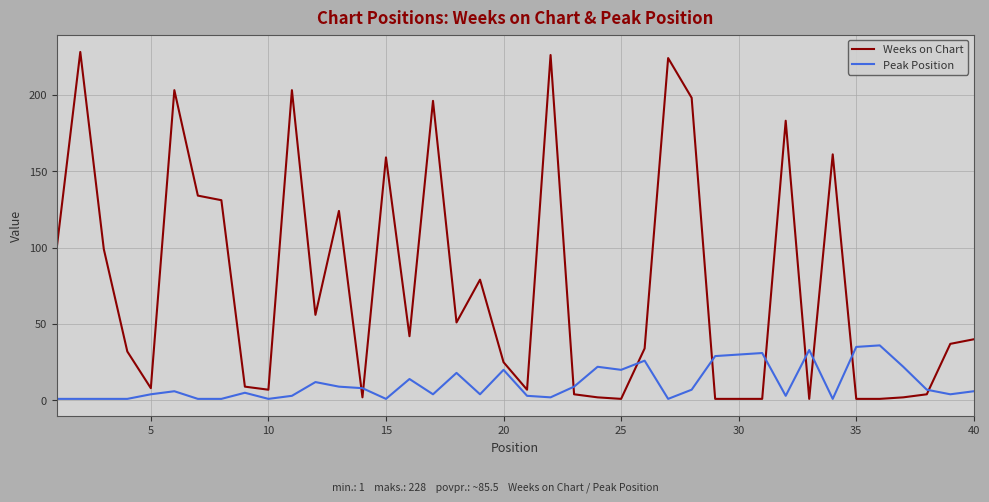

True or false: Weeks on Chart and Peak Position cross at least once.

True